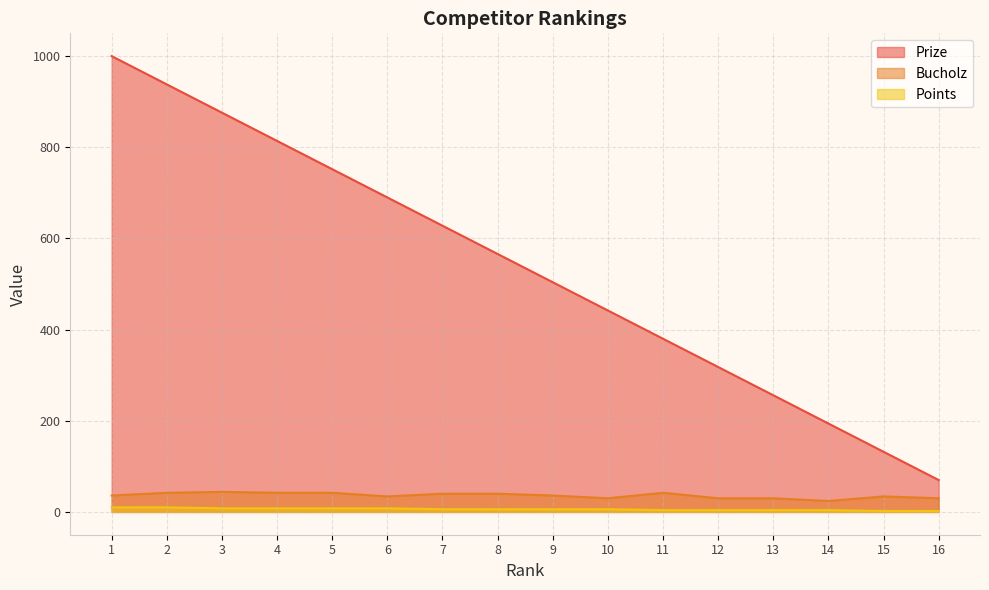

True or false: Prize has more than 2 points higher than both neighbors.

False